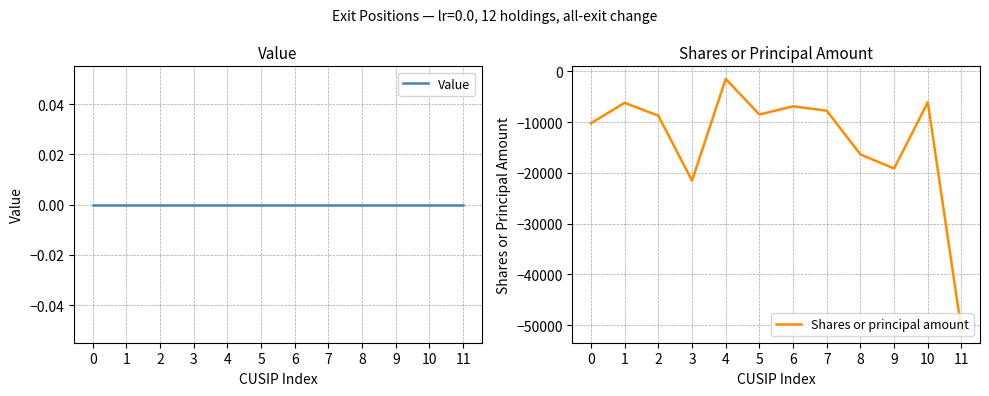

What are all the series names shown in the legend?

Value, Shares or principal amount